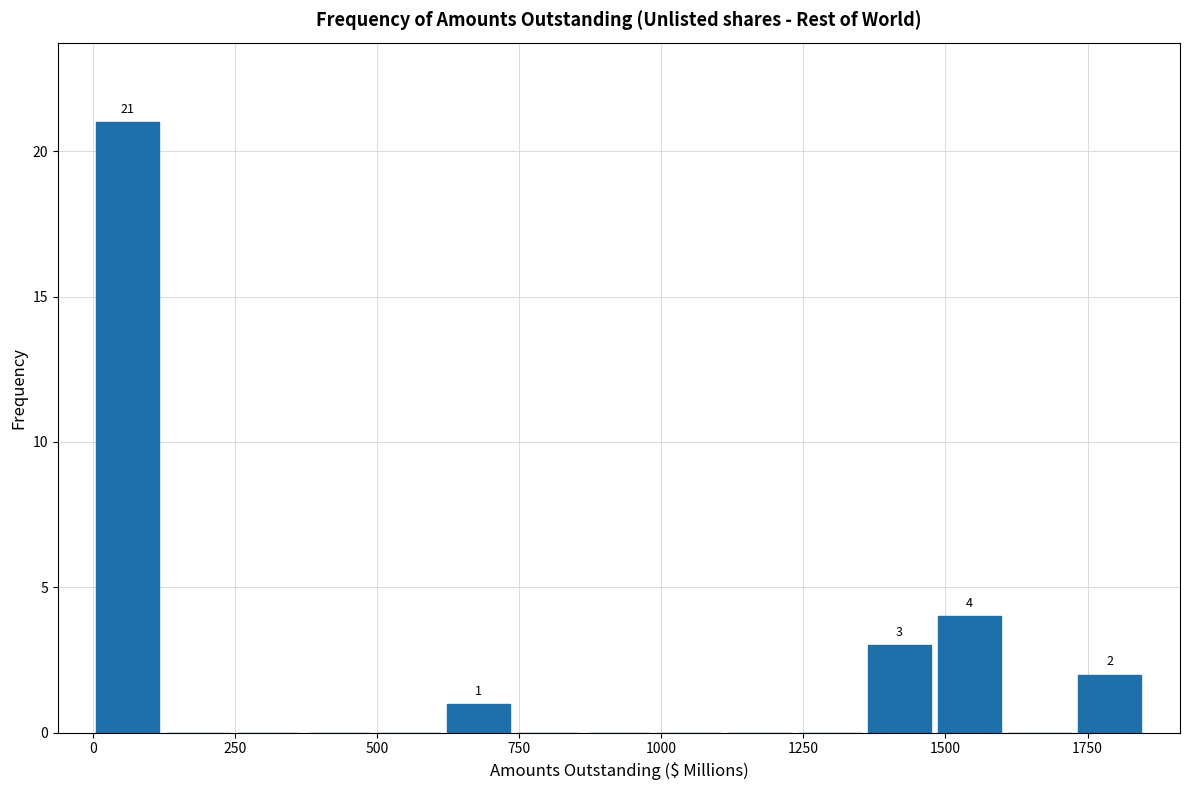

Around what value on the x-axis is the tallest bar? Give the approximate position of its centre, as read against the axis.

50